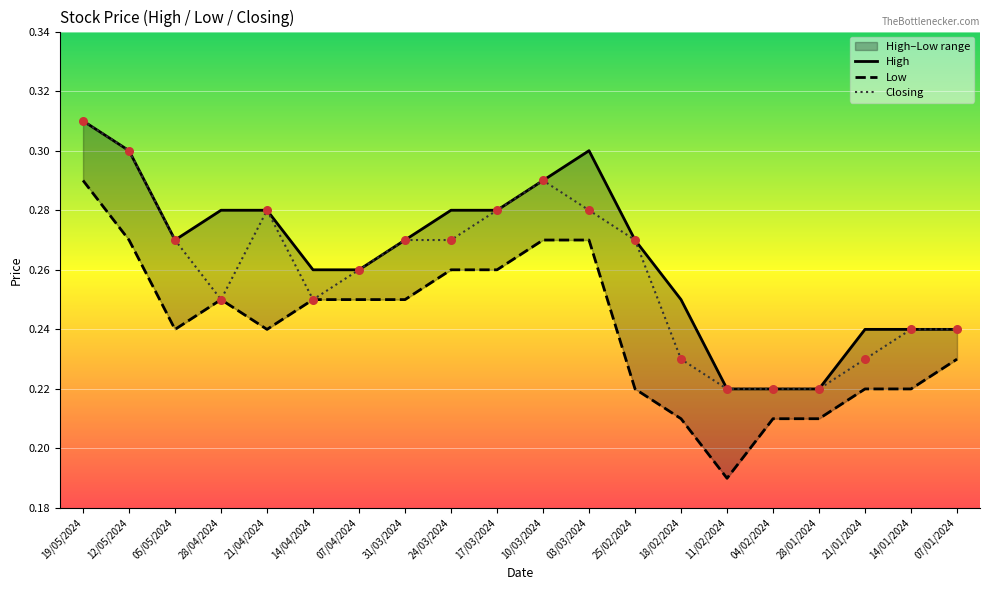

Is the value of Low at 07/01/2024 greater than the value of Closing at 14/01/2024?

No